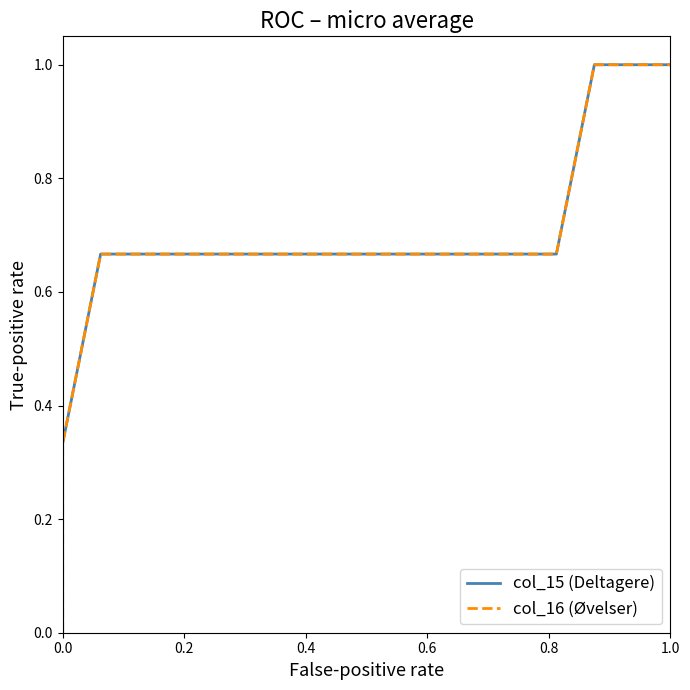

What is the value of the col_16 (Øvelser) point at the 18th from the left?

1.0